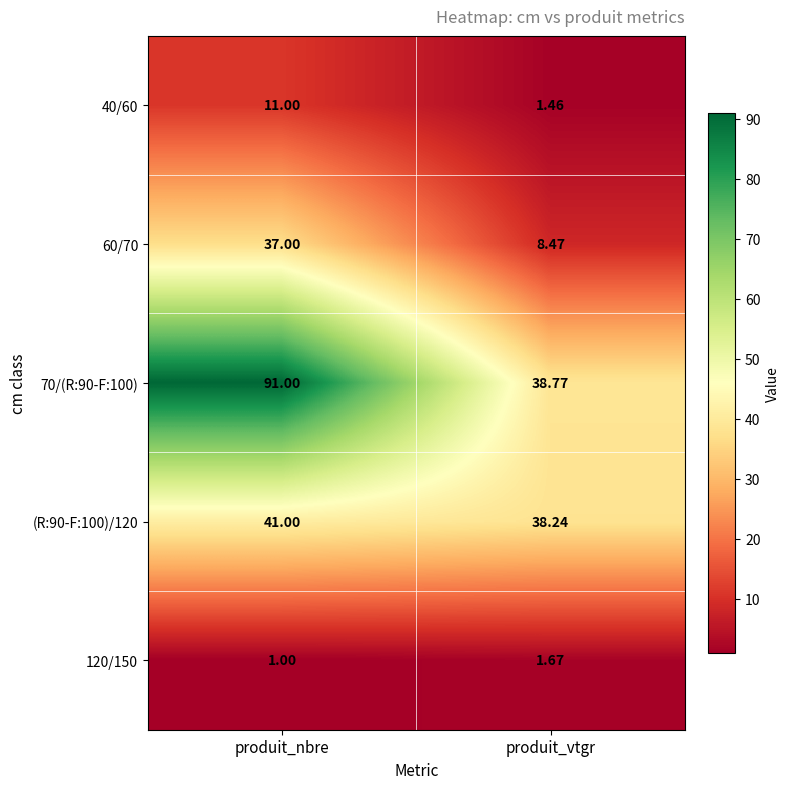

At which category does the chart reach its peak across all series?

produit_nbre